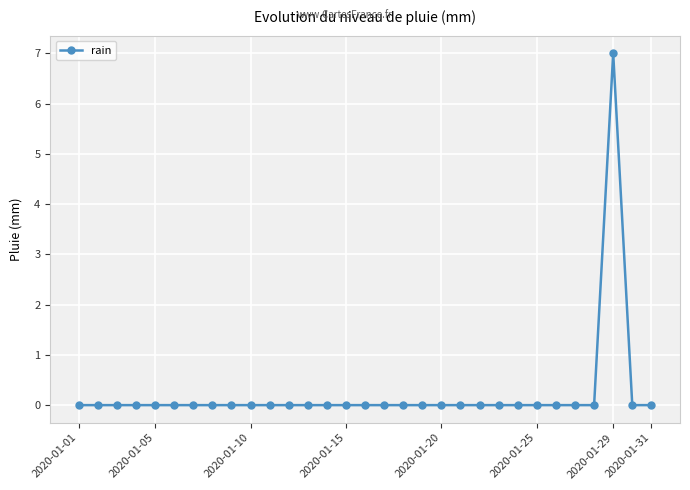

Count the number of data series in this chart.

1